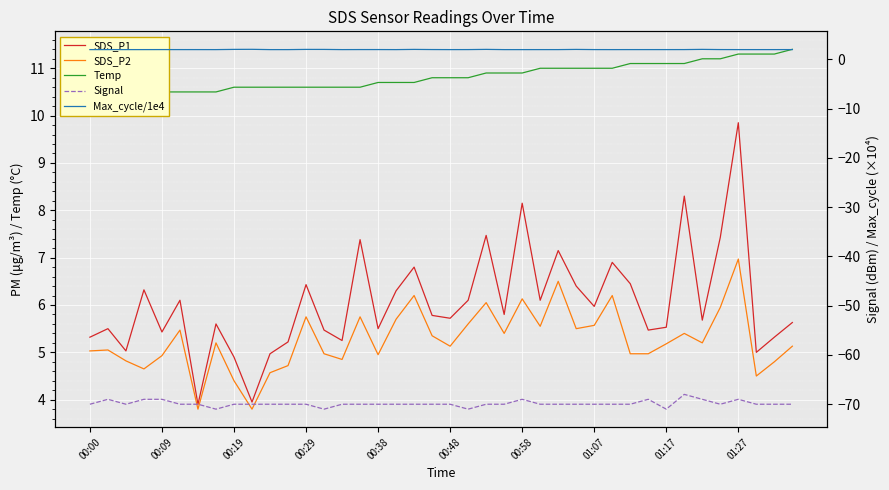

True or false: Max_cycle/1e4 and Signal intersect in this chart.

False